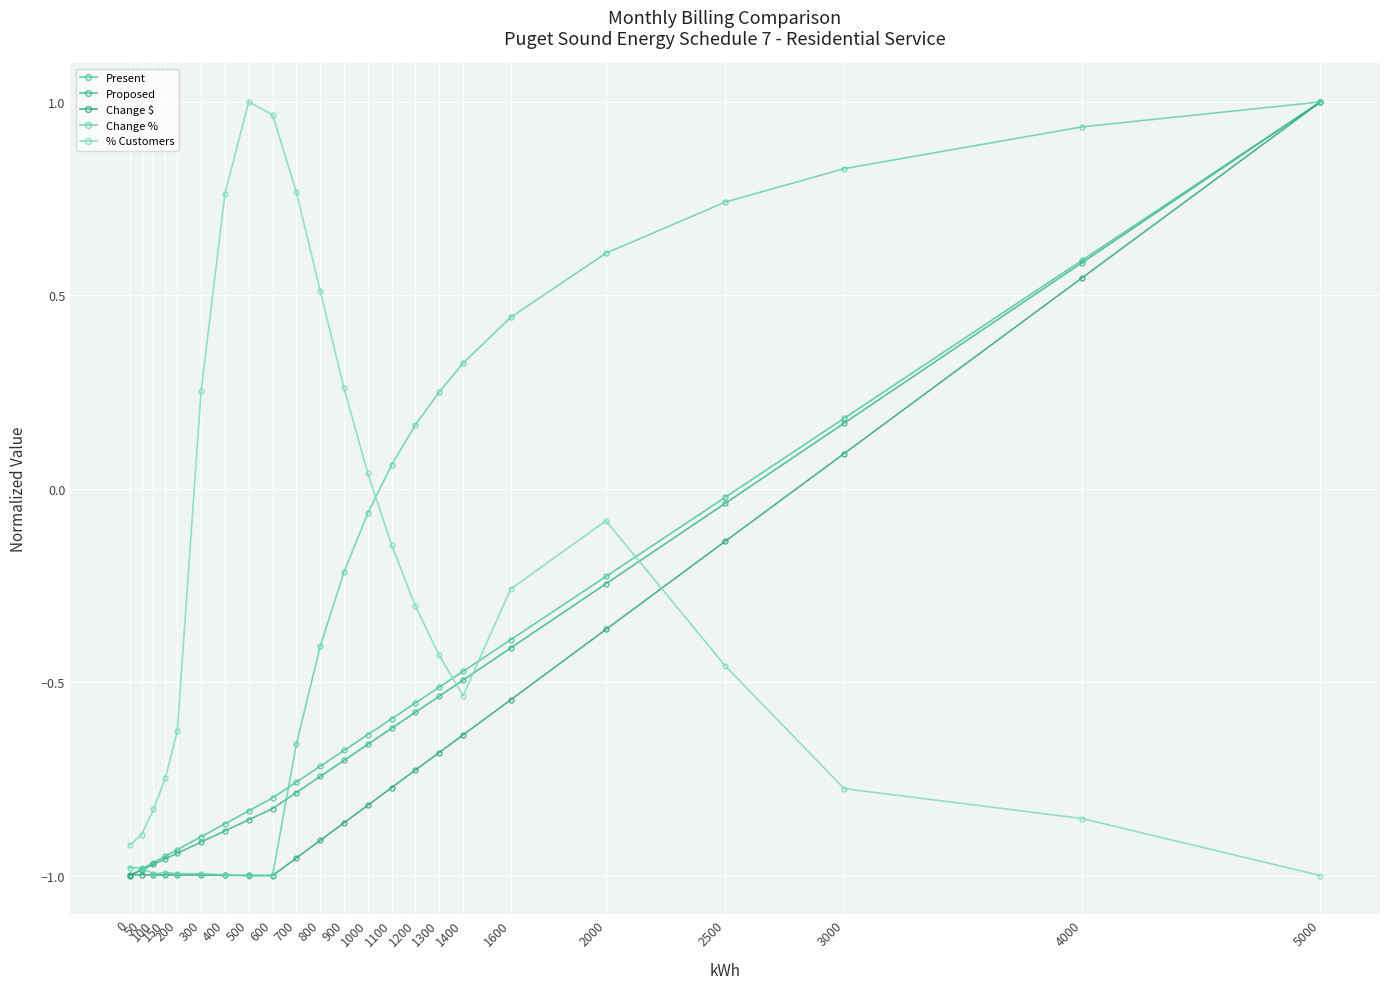

Read the Proposed value at 5000.

1.0